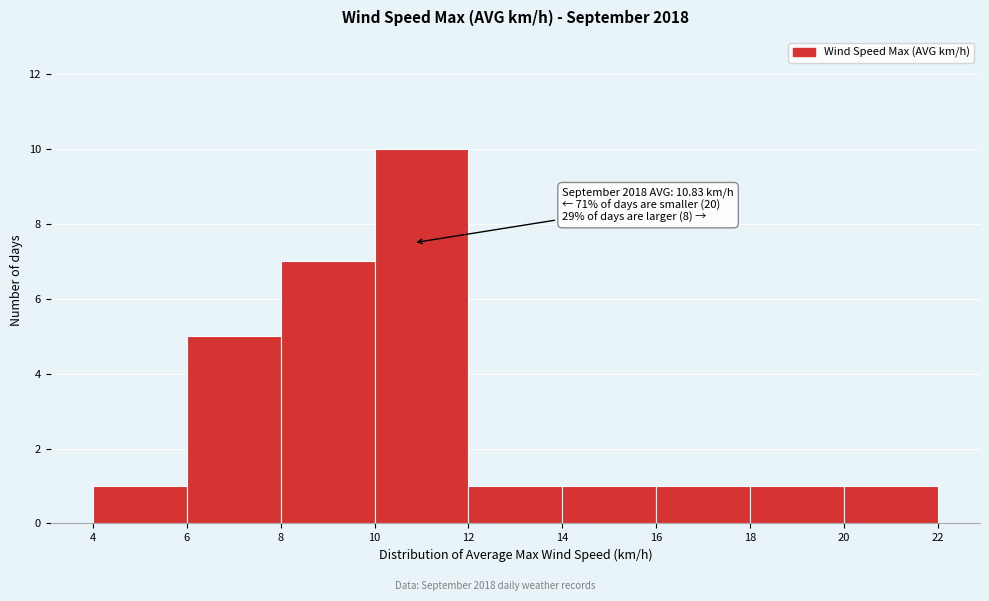

Which range on the x-axis has the tallest bar?

10 to 12